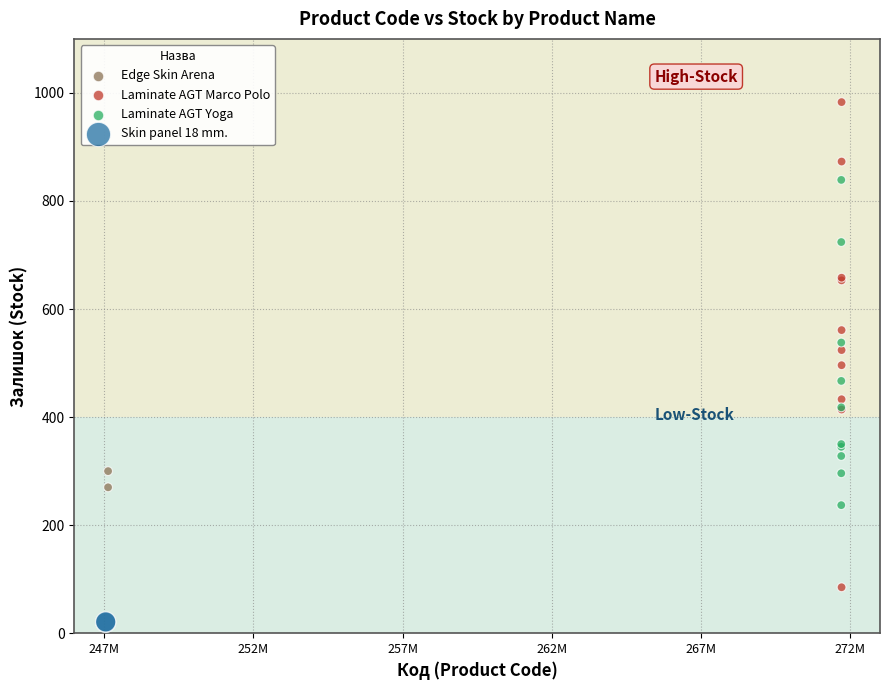

Which series contains the lowest Y value?

Skin panel 18 mm.